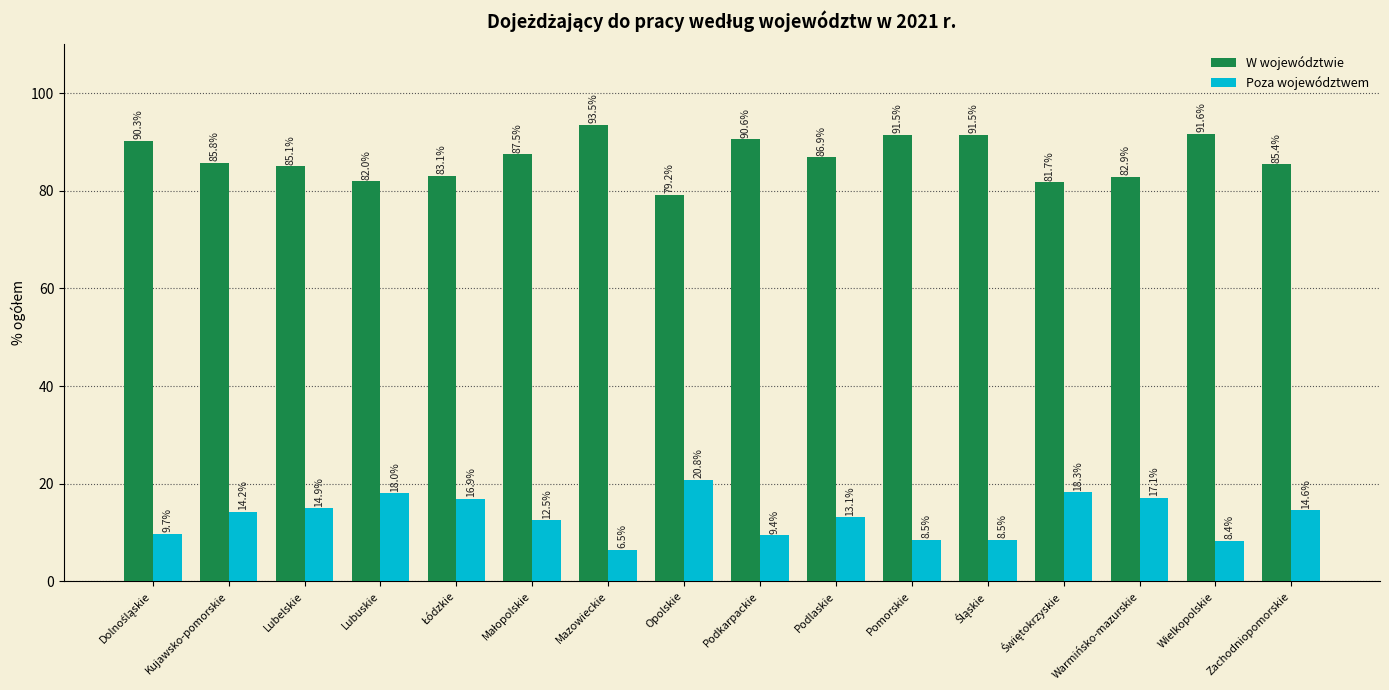

What is the lowest value of the Poza województwem series?

6.5